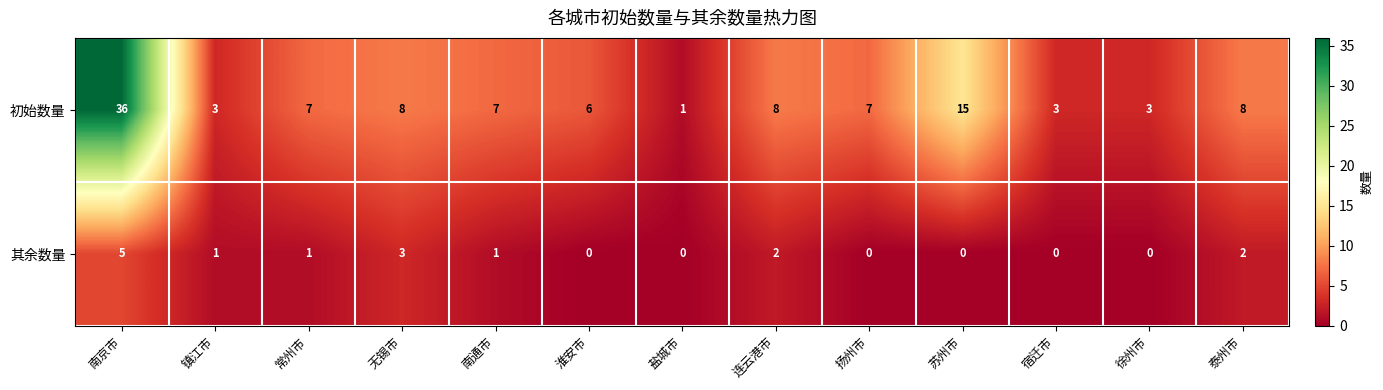

What is the difference between the highest and lowest values at 连云港市?

6